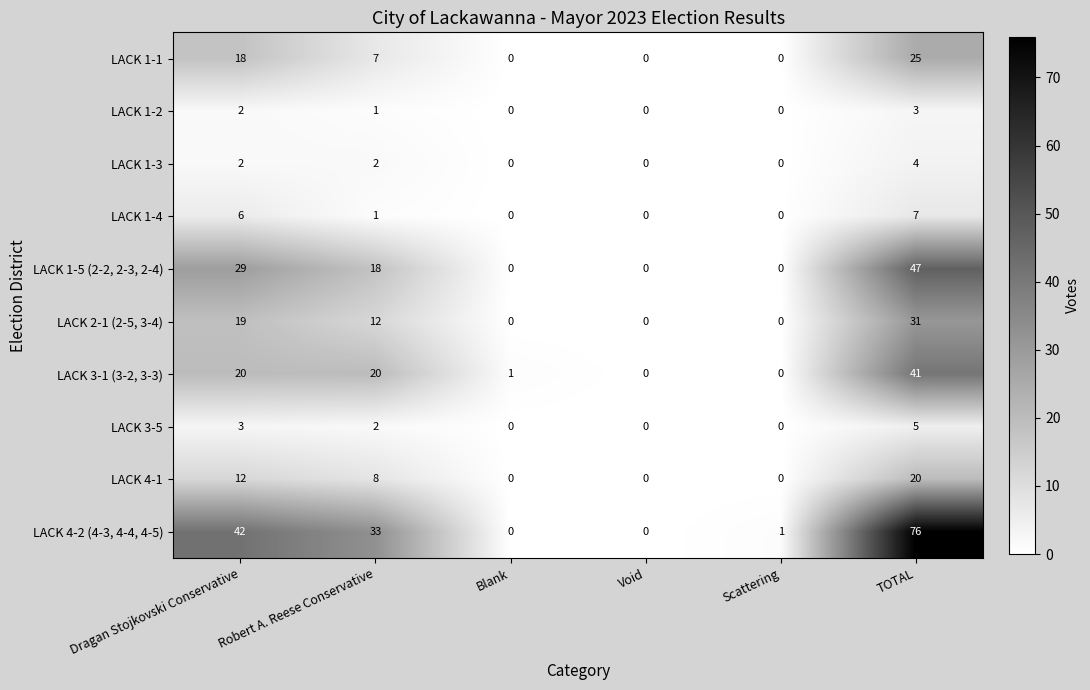

Which series has the largest range (max minus min)?

LACK 4-2 (4-3, 4-4, 4-5)